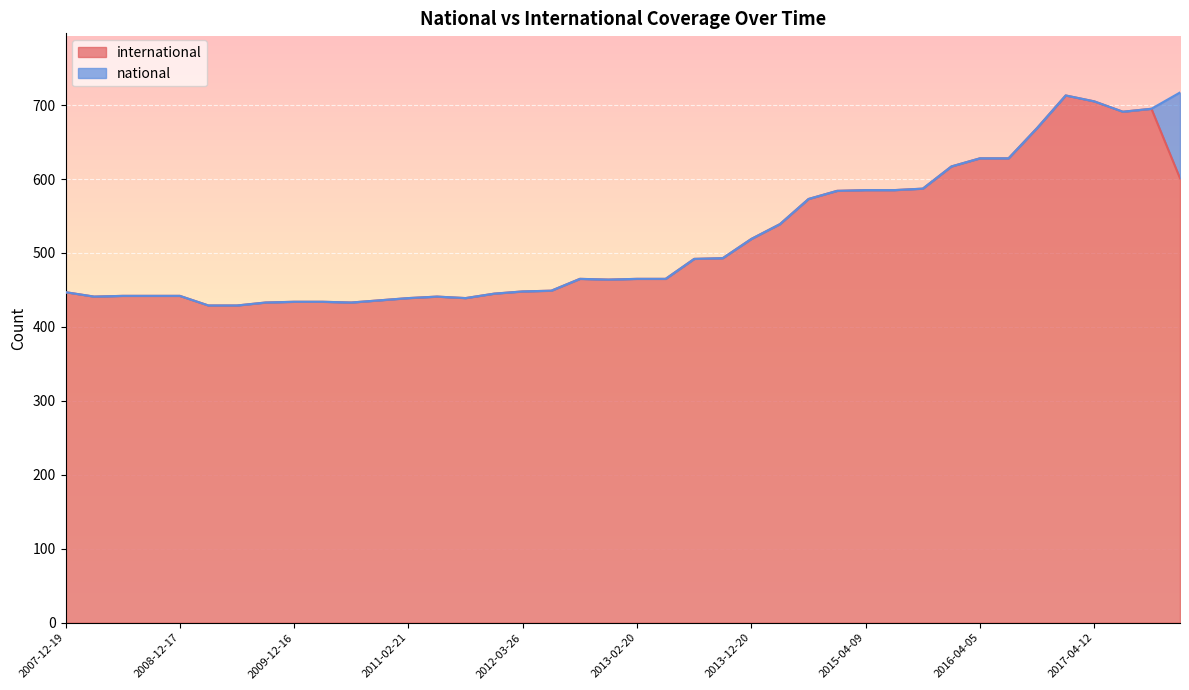

The value at 2016-10-07 is 1174. True or false?

False